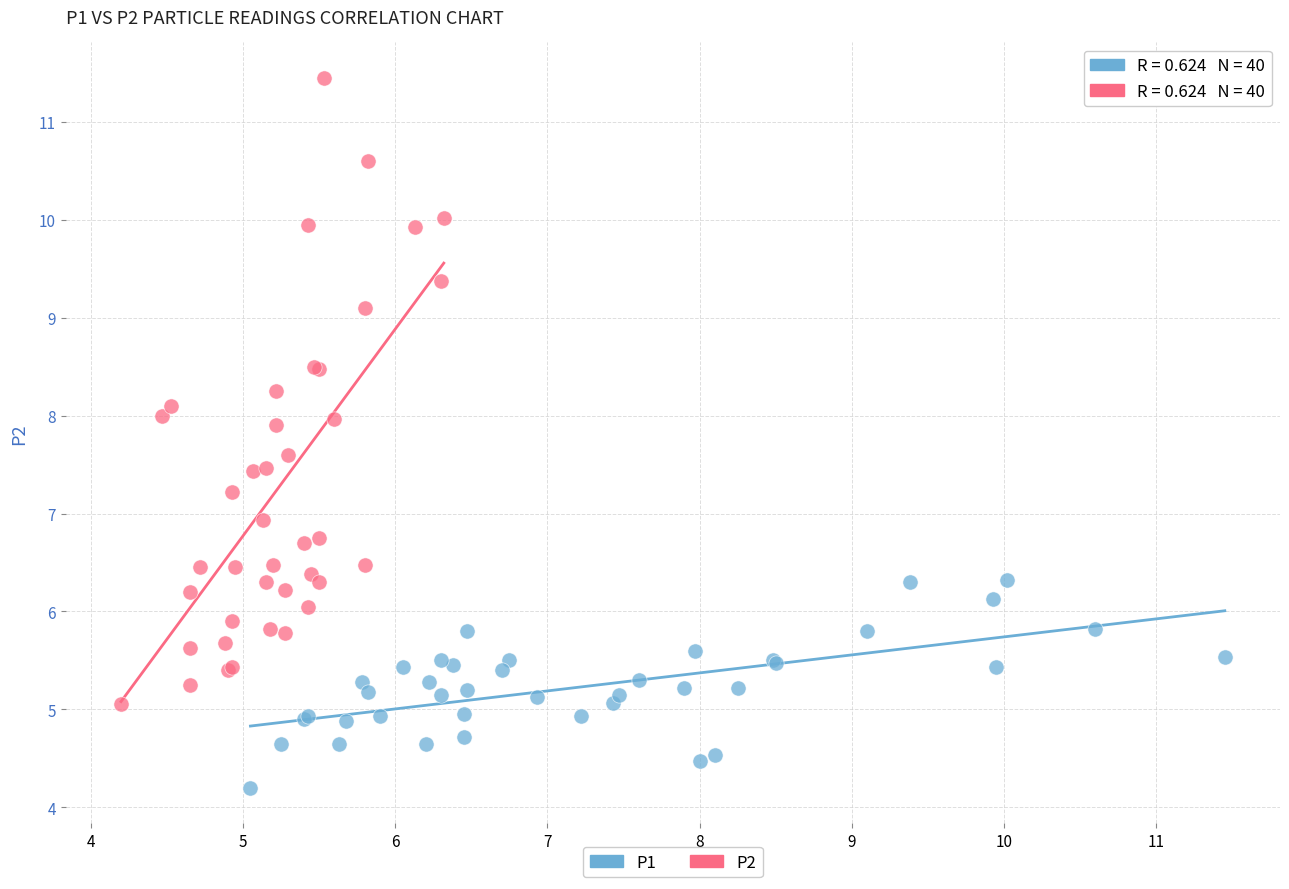

Which series has the widest spread of Y values?

P2